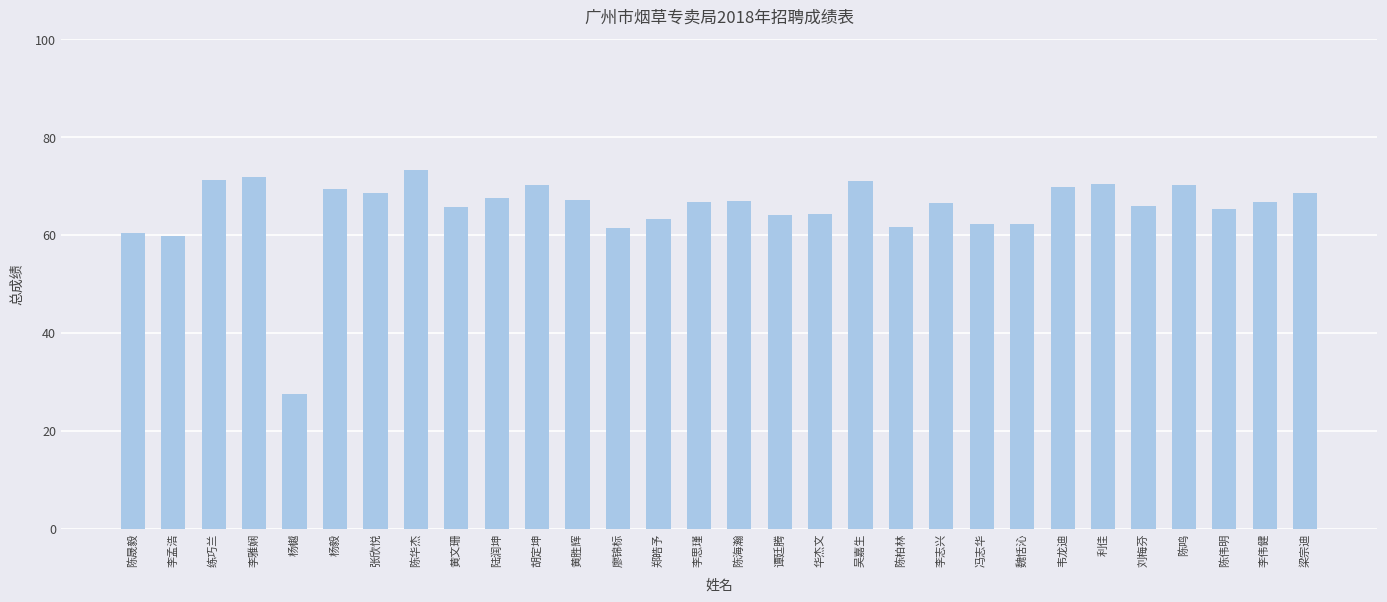

Between 谭廷腾 and 胡定坤, which is larger?

胡定坤